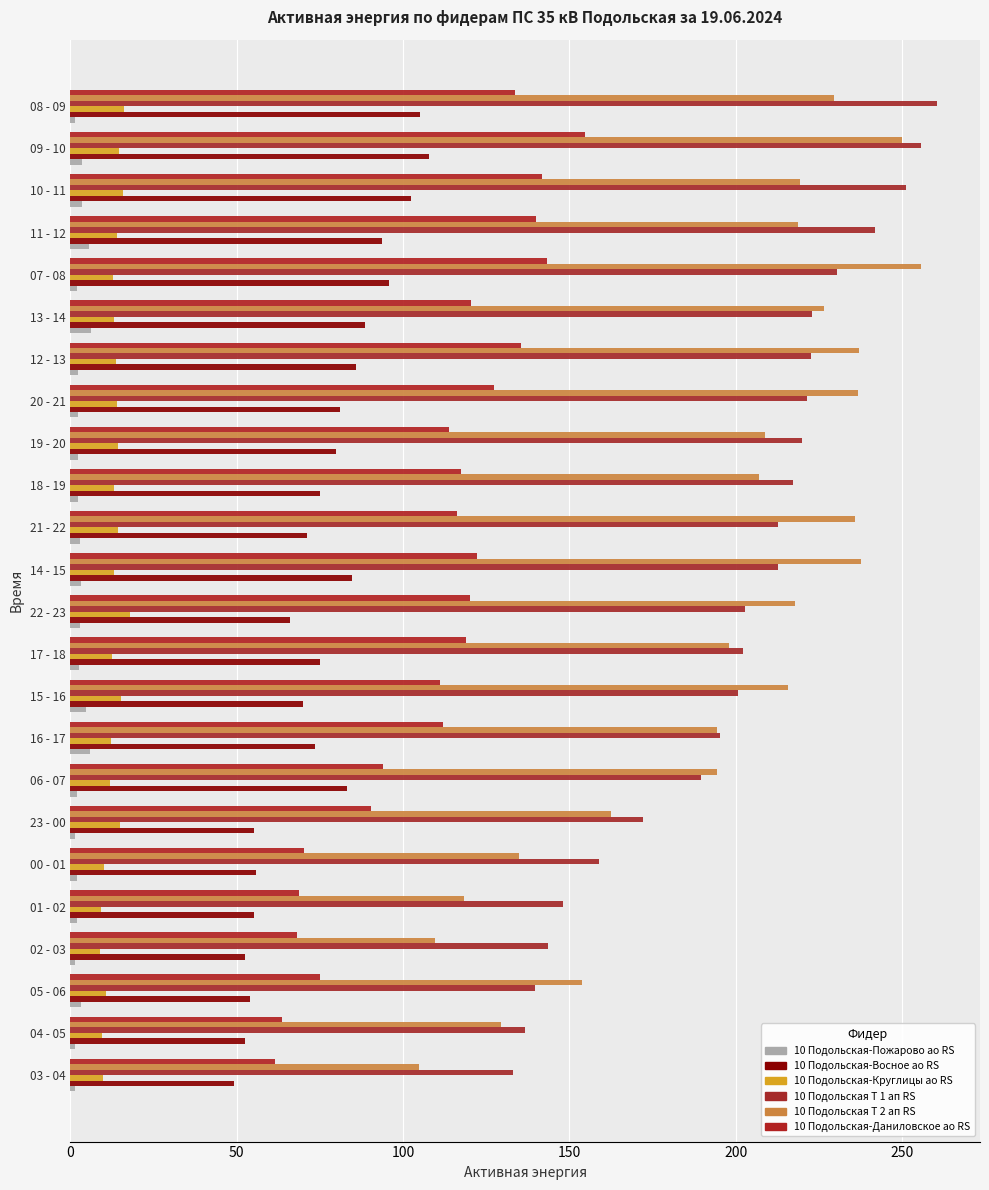

Reading right to left, transcribe all the data shown in this chart.

10 Подольская-Пожарово ао RS: 1.4	3.6	3.6	5.7	2.1	6.3	2.2	2.4	2.4	2.4	2.9	3.3	3.0	2.5	4.7	5.8	1.9	1.5	1.9	1.9	1.4	3.1	1.5	1.4
10 Подольская-Восное ао RS: 105.0	107.8	102.5	93.7	95.7	88.7	85.8	81.0	79.8	75.0	71.3	84.6	65.9	75.1	70.0	73.6	83.2	55.2	55.8	55.2	52.4	54.1	52.4	49.2
10 Подольская-Круглицы ао RS: 16.0	14.5	15.8	14.1	12.9	13.0	13.7	14.1	14.4	13.1	14.4	13.0	17.9	12.4	15.2	12.2	12.0	14.8	10.0	9.3	9.0	10.6	9.6	9.8
10 Подольская Т 1 ап RS: 260.4	255.6	251.2	241.8	230.4	222.8	222.6	221.4	220.0	217.2	212.8	212.8	202.8	202.2	200.8	195.4	189.6	172.2	158.8	148.0	143.6	139.8	136.6	133.2
10 Подольская Т 2 ап RS: 229.5	249.9	219.3	218.7	255.6	226.5	237.0	236.7	208.8	207.0	235.8	237.6	217.8	198.0	215.7	194.4	194.4	162.6	135.0	118.2	109.5	153.9	129.6	104.7
10 Подольская-Даниловское ао RS: 133.8	154.7	141.9	140.1	143.2	120.3	135.6	127.2	113.8	117.5	116.1	122.2	120.2	119.0	111.2	111.9	94.0	90.5	70.3	68.7	68.1	75.0	63.6	61.5